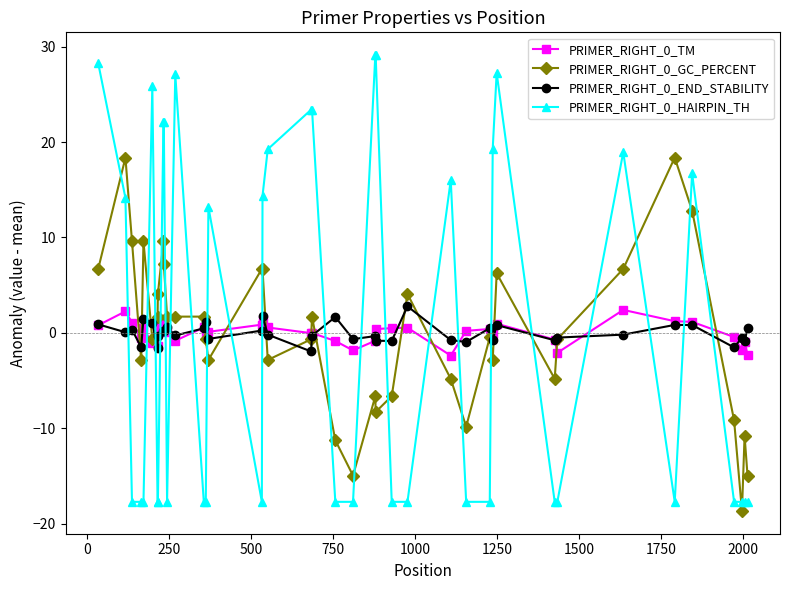

How many data points does each series have?

40